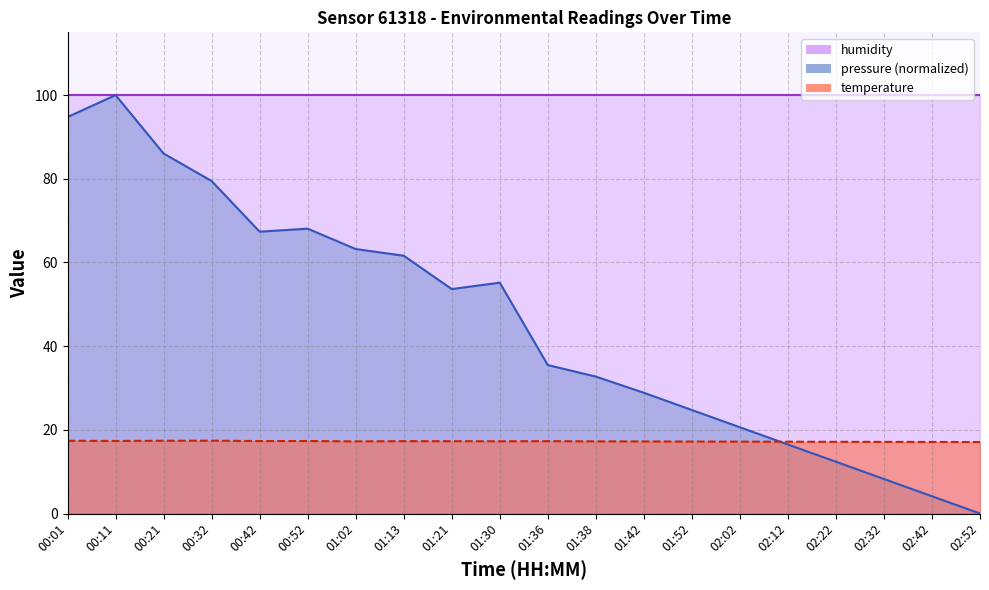

What is the label of the 11th point from the left?

01:36